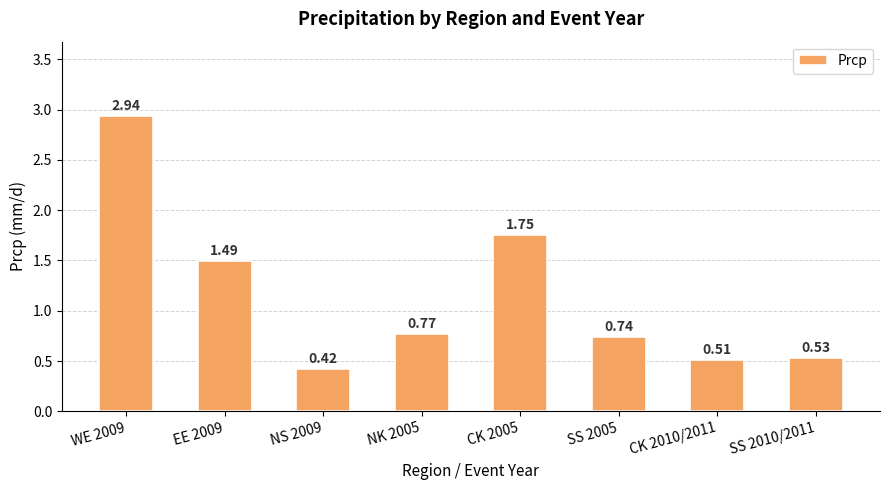

The value at SS 2005 is 1.3. True or false?

False